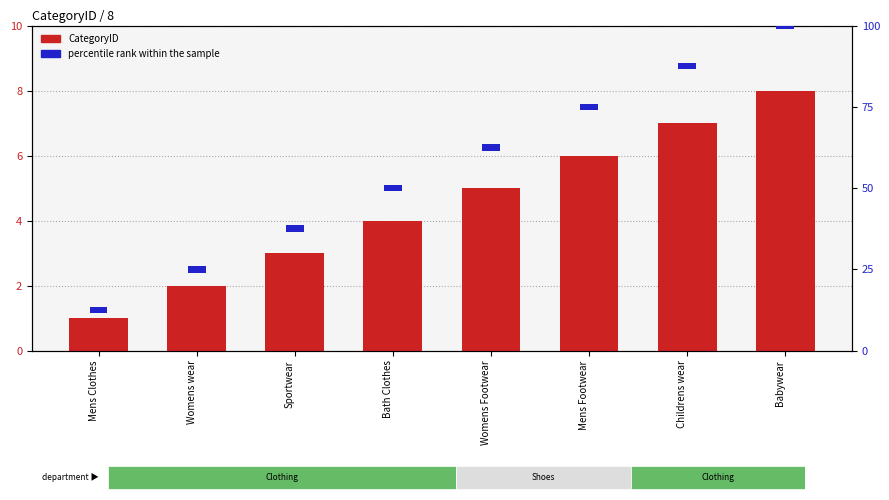

At which category is the sum across all series the highest?

Babywear